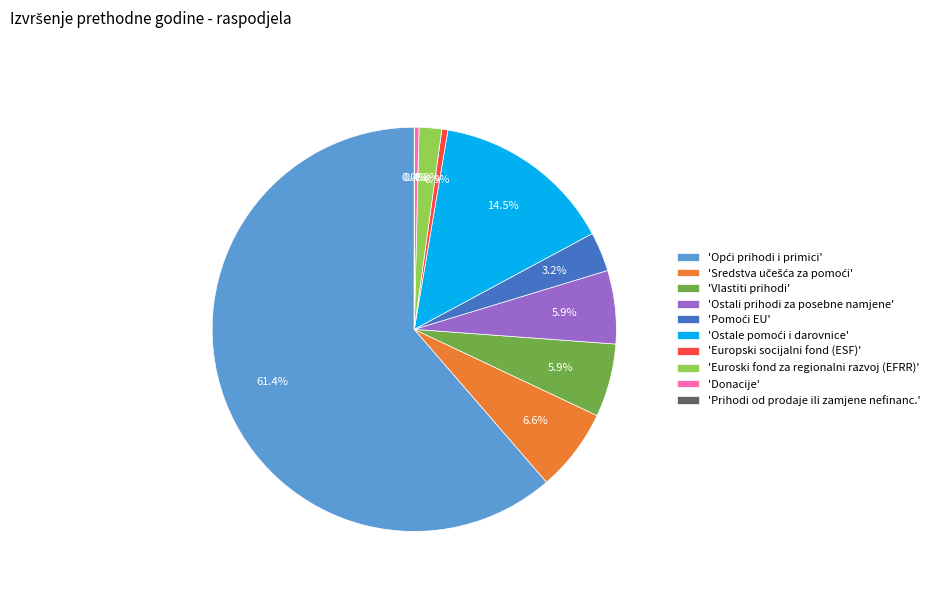

How much of the chart is everything except 'Euroski fond za regionalni razvoj (EFRR)'?

98.2%